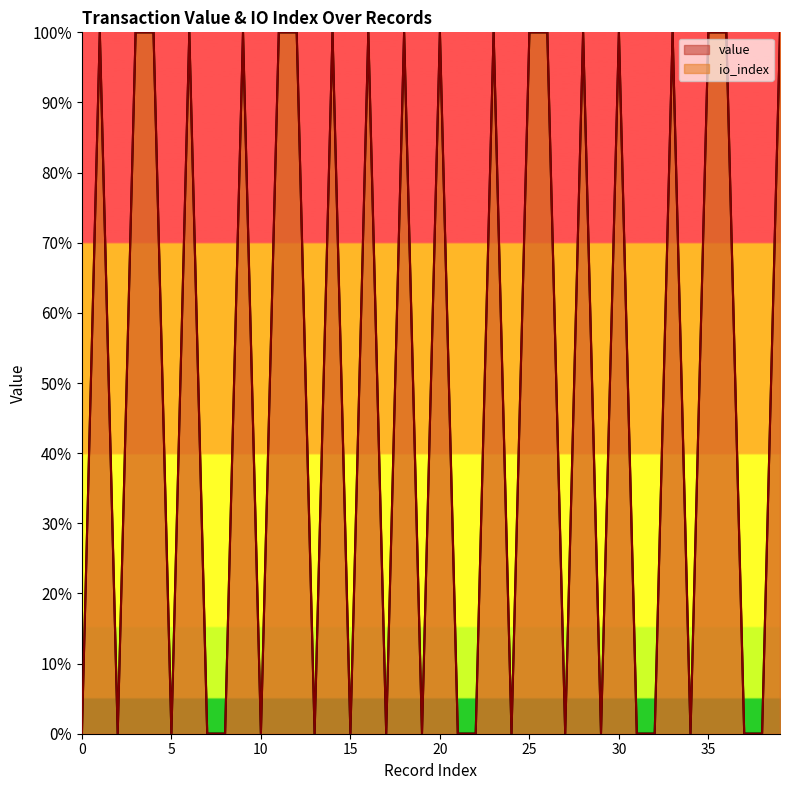

Rank the series by their average value, from lowest to highest.

io_index, value